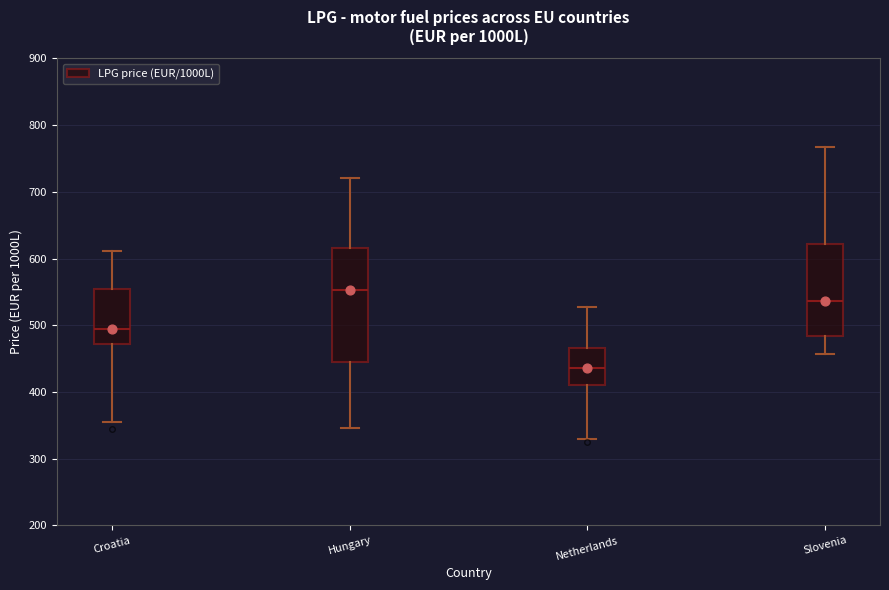

Reading left to right, read every box against the y-axis: the position of its median line, the range the box covers, and the ends of its whiskers. The values are not printed on the chart, so give them approximately, as read against the axis.

Croatia: median 490, box 470 to 550, whiskers 350 to 610
Hungary: median 550, box 440 to 620, whiskers 350 to 720
Netherlands: median 440, box 410 to 470, whiskers 330 to 530
Slovenia: median 540, box 480 to 620, whiskers 460 to 770